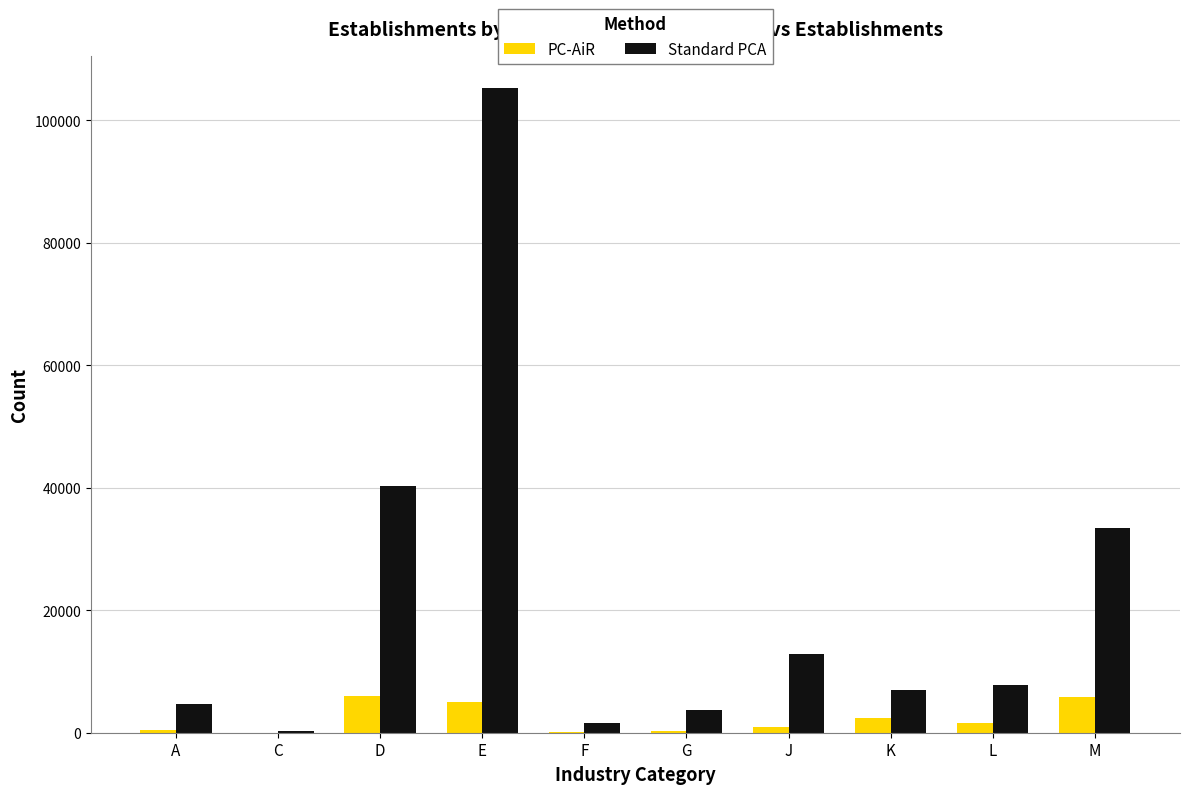

What is the total value across all series at M?

39225